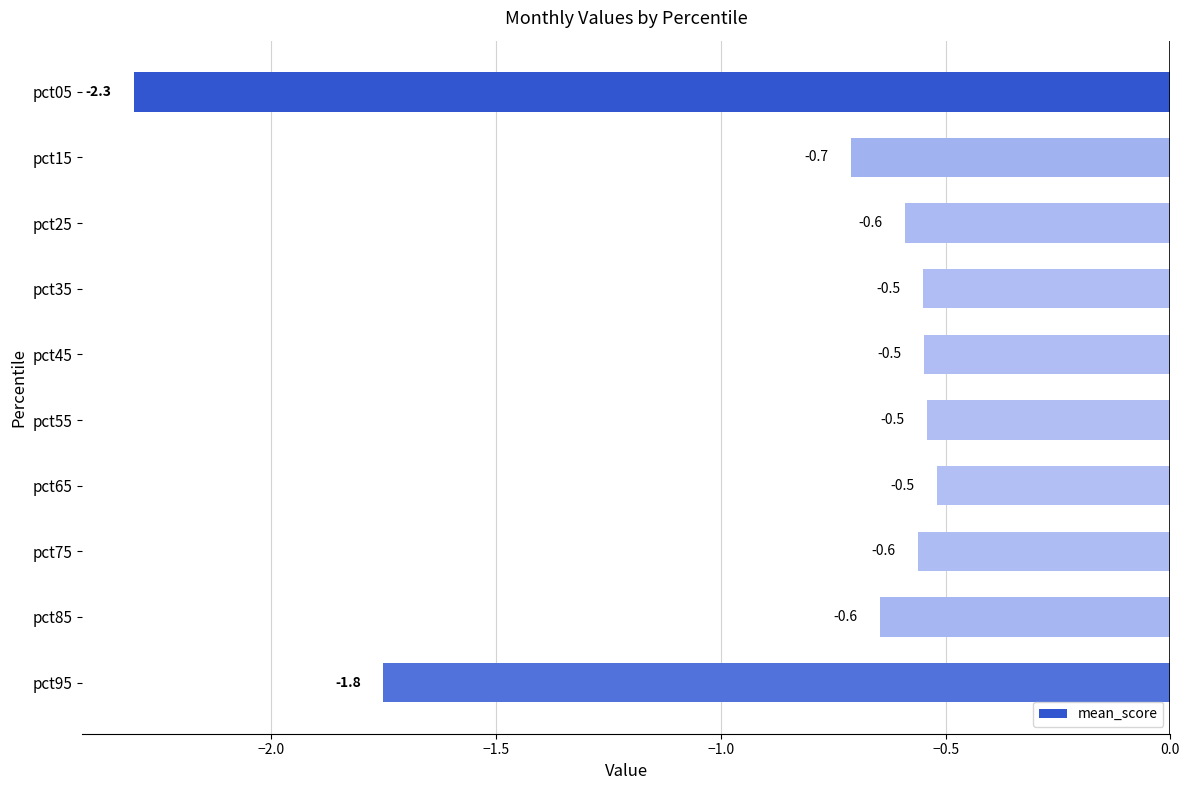

Where is the data nearest to the value -1?

pct15